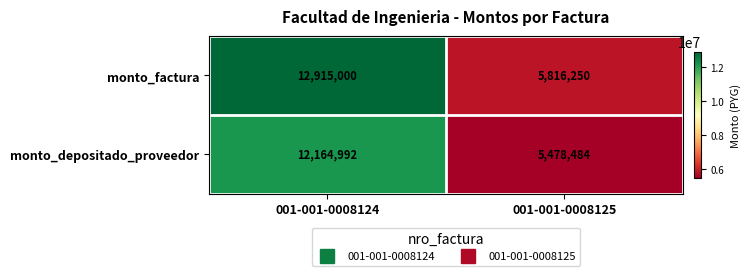

What is the difference between the monto_factura values at 001-001-0008125 and 001-001-0008124?

7098750